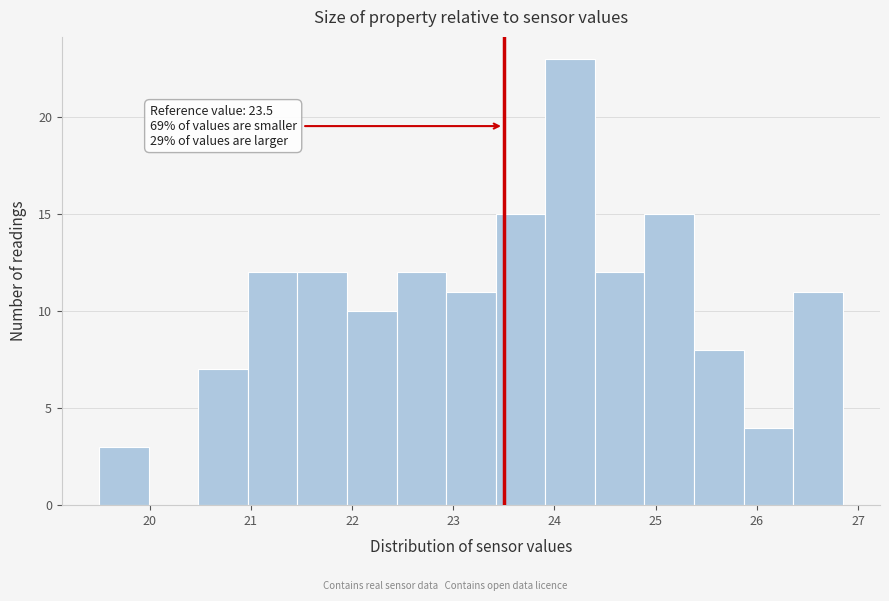

Which range on the x-axis has the tallest bar?

23.91 to 24.40